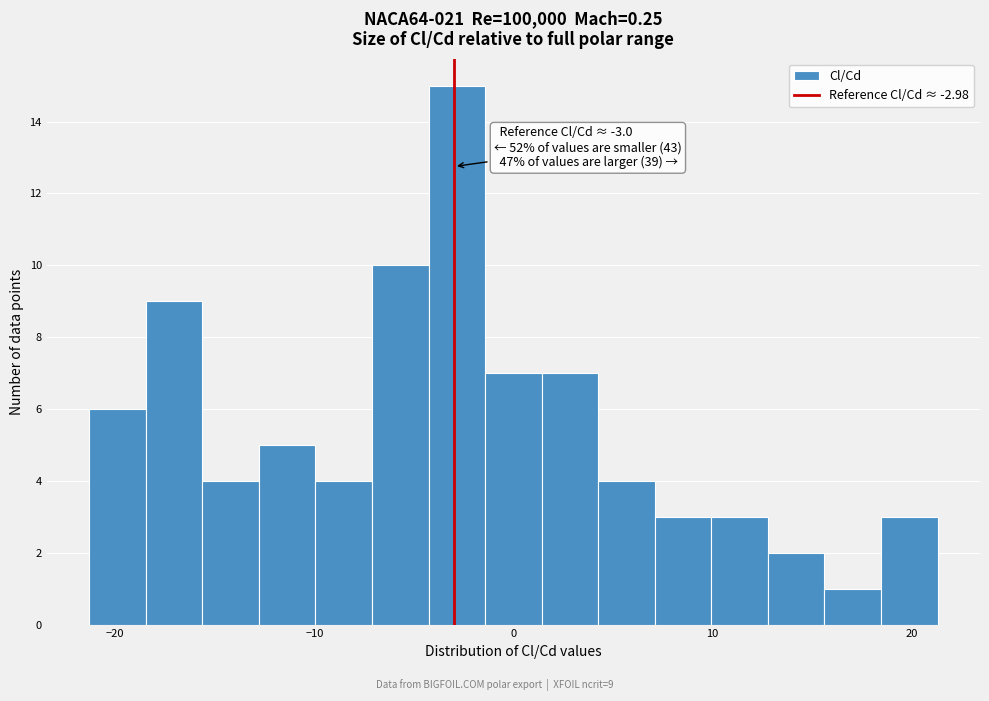

Read against the x-axis, roughly where is the centre of the tallest bar?

-3